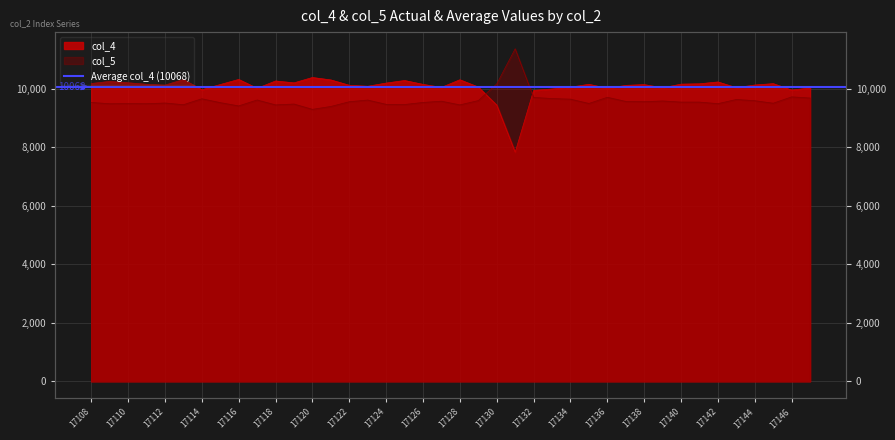

Which series ends up on top after the final intersection of col_4 and col_5?

col_4